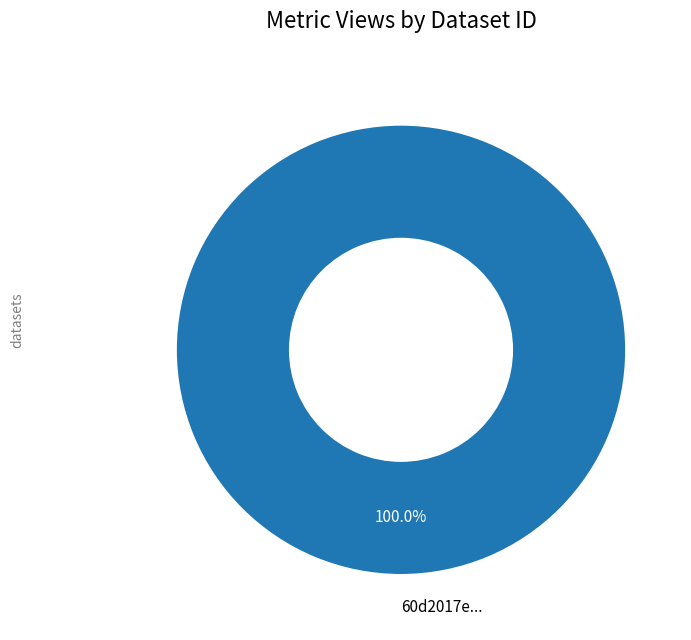

Is there any slice that represents more than half of the pie?

Yes